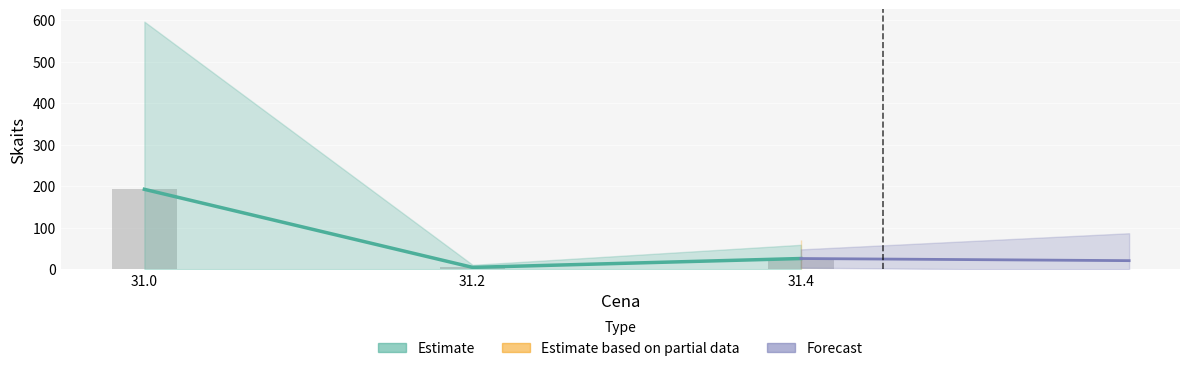

Where does the data first go above 25?

31.0